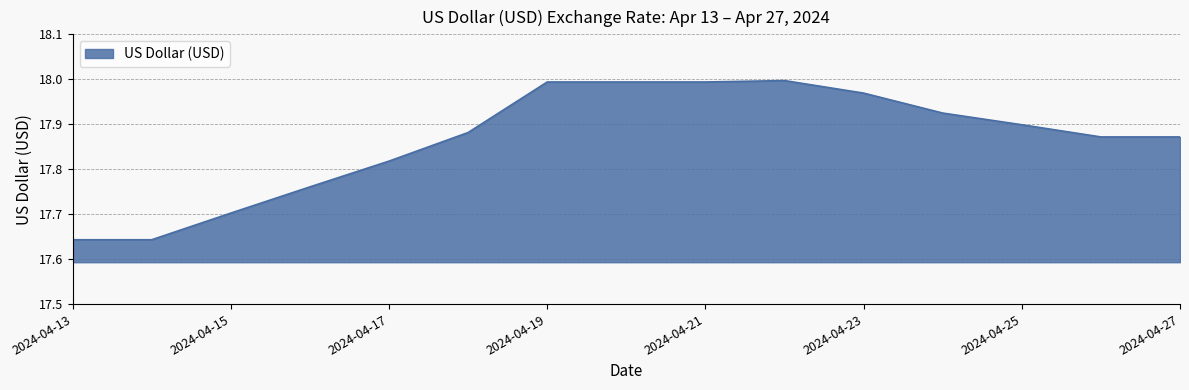

What is the difference between the maximum and minimum values?

0.4